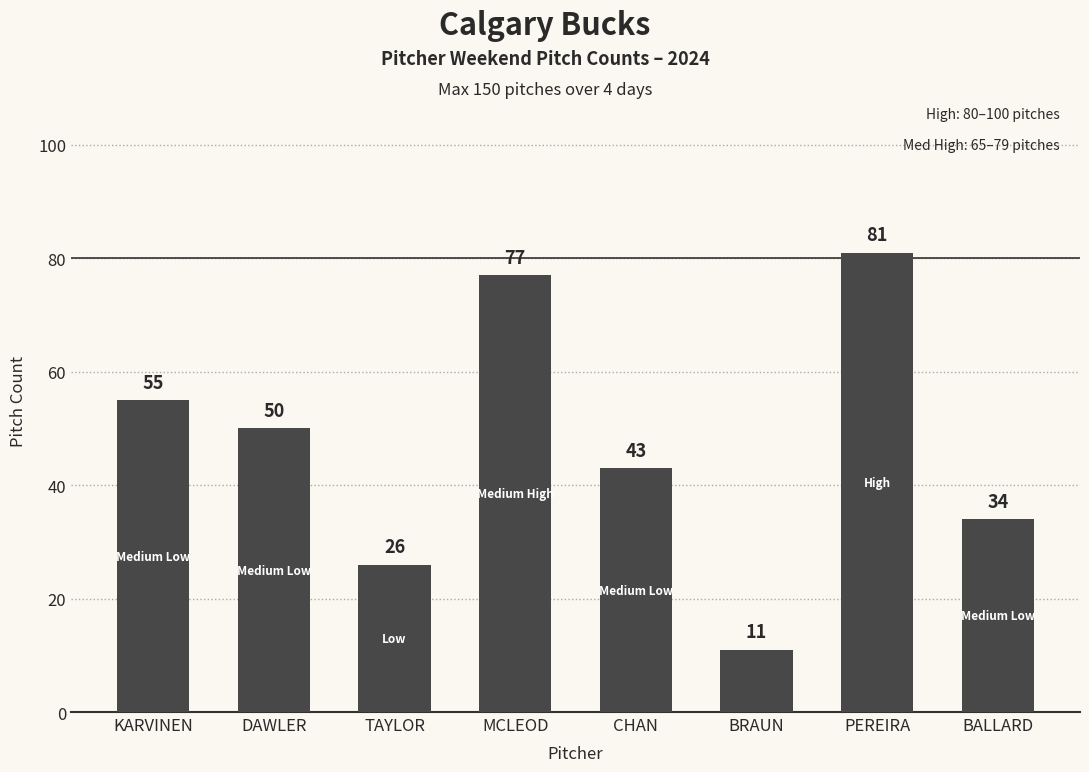

What is the difference between the maximum and minimum values?

70